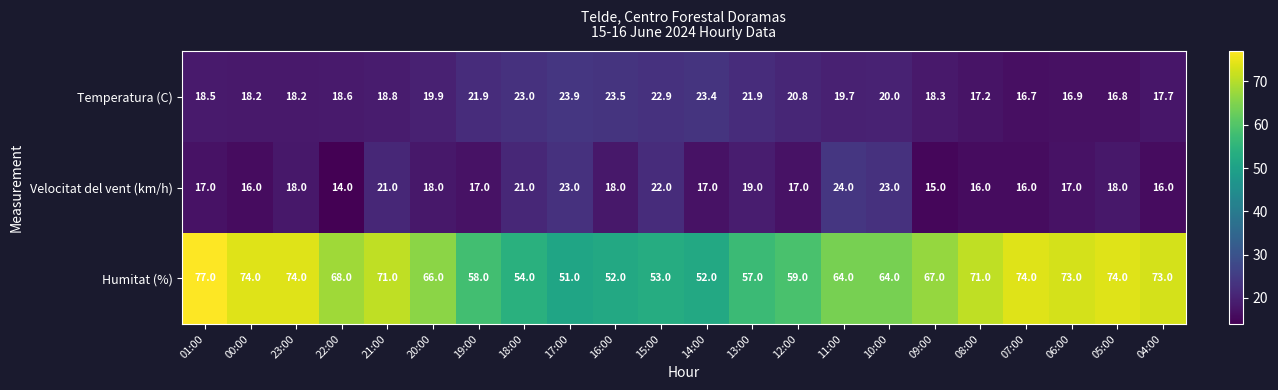

What is the minimum value shown in the chart?

14.0